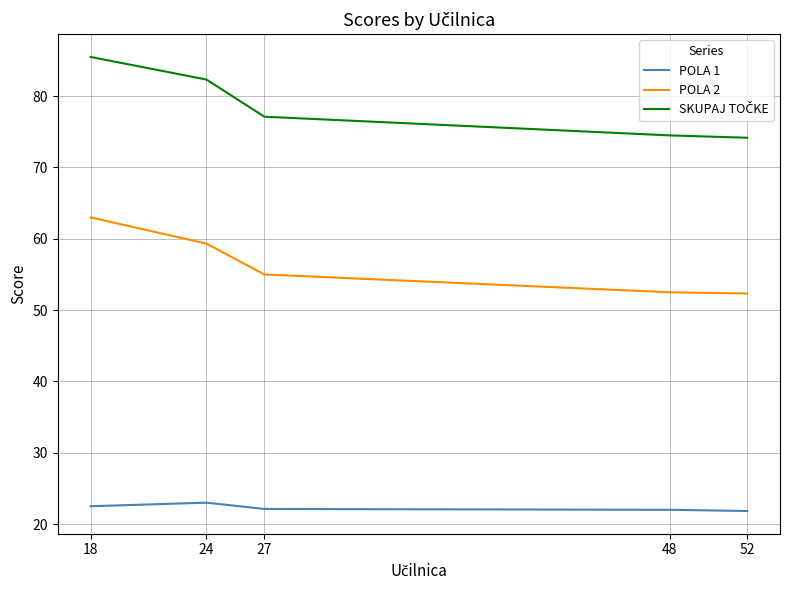

What is the difference between the maximum and second lowest values in the POLA 2 series?

10.5